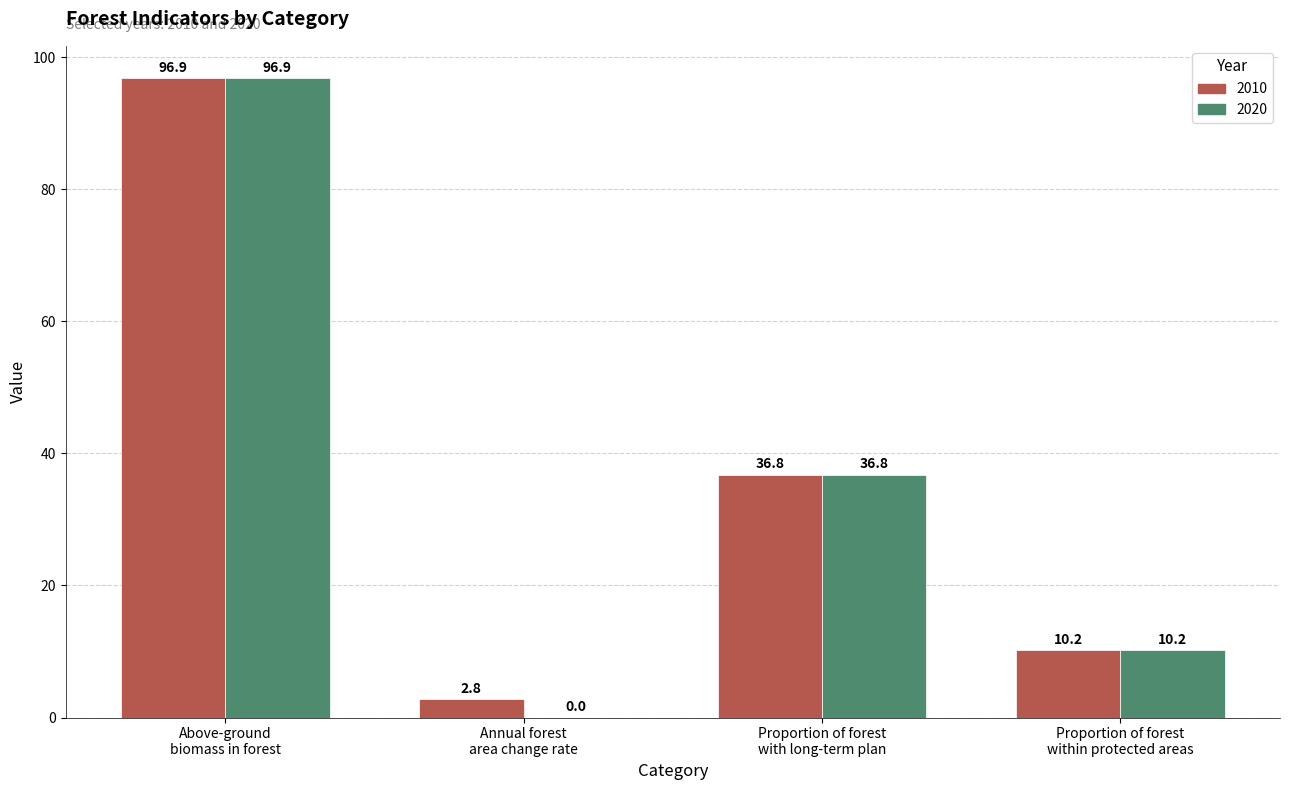

Where is 2010 nearest to the value 49?

Proportion of forest
with long-term plan